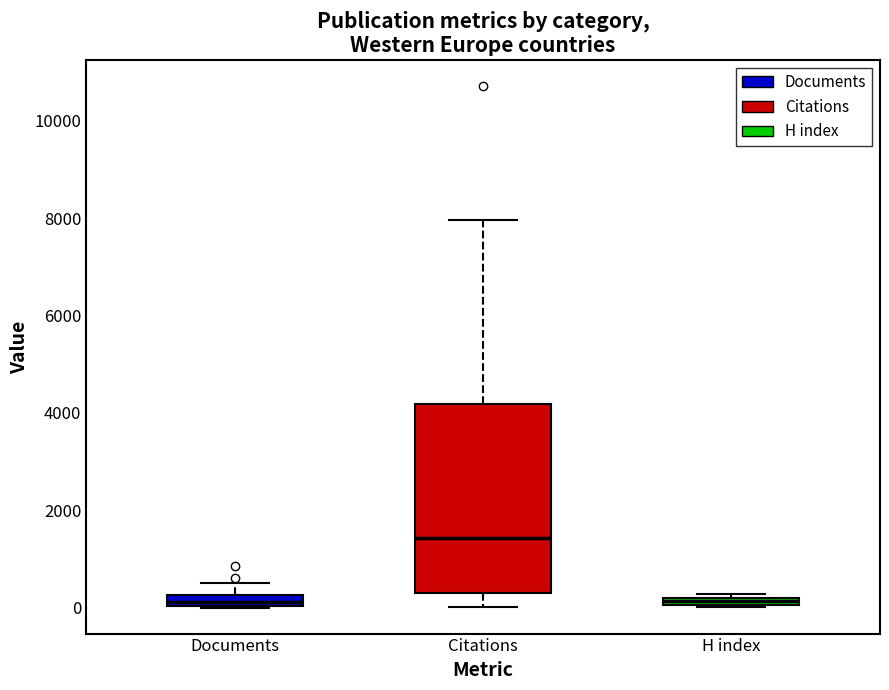

Where is the upper edge of the box for H index on the y-axis? The values are not printed on the chart, so give them approximately, as read against the axis.

200